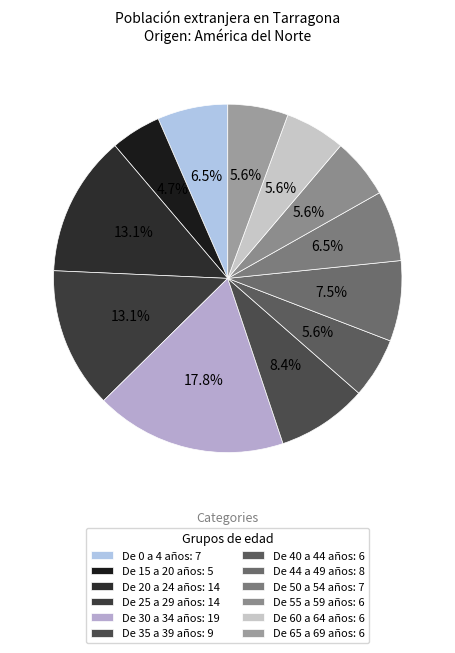

To the nearest percent, what is the combined percentage of De 30 a 34 años and De 44 a 49 años?

25%